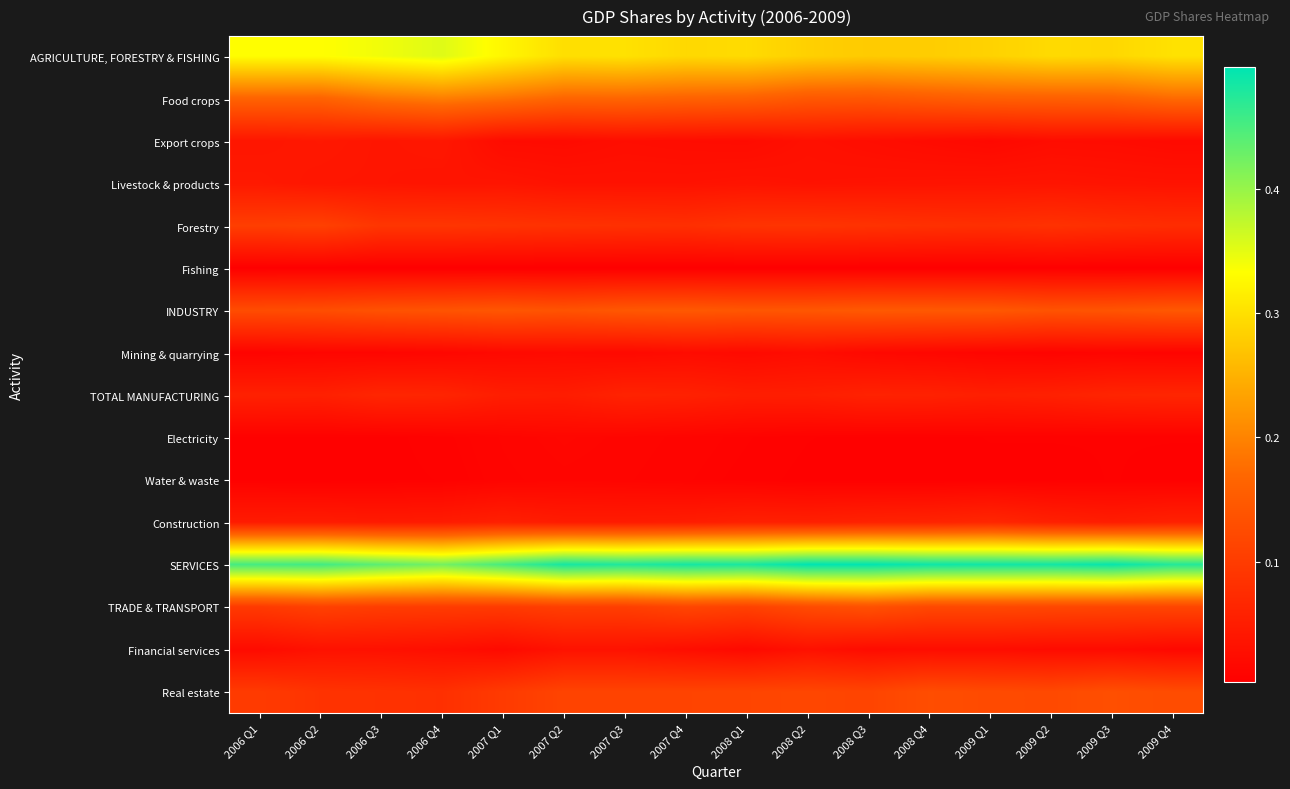

Reading left to right, list all the values displayed in this chart.

AGRICULTURE, FORESTRY & FISHING: 2006 Q1=0.3	2006 Q2=0.3	2006 Q3=0.3	2006 Q4=0.4	2007 Q1=0.3	2007 Q2=0.3	2007 Q3=0.3	2007 Q4=0.3	2008 Q1=0.3	2008 Q2=0.3	2008 Q3=0.3	2008 Q4=0.3	2009 Q1=0.3	2009 Q2=0.3	2009 Q3=0.3	2009 Q4=0.3
Food crops: 2006 Q1=0.2	2006 Q2=0.2	2006 Q3=0.2	2006 Q4=0.2	2007 Q1=0.2	2007 Q2=0.2	2007 Q3=0.2	2007 Q4=0.2	2008 Q1=0.2	2008 Q2=0.1	2008 Q3=0.1	2008 Q4=0.2	2009 Q1=0.2	2009 Q2=0.2	2009 Q3=0.2	2009 Q4=0.2
Export crops: 2006 Q1=0.0	2006 Q2=0.0	2006 Q3=0.0	2006 Q4=0.0	2007 Q1=0.0	2007 Q2=0.0	2007 Q3=0.0	2007 Q4=0.0	2008 Q1=0.0	2008 Q2=0.0	2008 Q3=0.0	2008 Q4=0.0	2009 Q1=0.0	2009 Q2=0.0	2009 Q3=0.0	2009 Q4=0.0
Livestock & products: 2006 Q1=0.0	2006 Q2=0.0	2006 Q3=0.0	2006 Q4=0.0	2007 Q1=0.0	2007 Q2=0.0	2007 Q3=0.0	2007 Q4=0.0	2008 Q1=0.0	2008 Q2=0.0	2008 Q3=0.0	2008 Q4=0.0	2009 Q1=0.0	2009 Q2=0.0	2009 Q3=0.0	2009 Q4=0.0
Forestry: 2006 Q1=0.1	2006 Q2=0.1	2006 Q3=0.1	2006 Q4=0.1	2007 Q1=0.1	2007 Q2=0.1	2007 Q3=0.1	2007 Q4=0.1	2008 Q1=0.1	2008 Q2=0.1	2008 Q3=0.1	2008 Q4=0.1	2009 Q1=0.1	2009 Q2=0.1	2009 Q3=0.1	2009 Q4=0.1
Fishing: 2006 Q1=0.0	2006 Q2=0.0	2006 Q3=0.0	2006 Q4=0.0	2007 Q1=0.0	2007 Q2=0.0	2007 Q3=0.0	2007 Q4=0.0	2008 Q1=0.0	2008 Q2=0.0	2008 Q3=0.0	2008 Q4=0.0	2009 Q1=0.0	2009 Q2=0.0	2009 Q3=0.0	2009 Q4=0.0
INDUSTRY: 2006 Q1=0.1	2006 Q2=0.1	2006 Q3=0.1	2006 Q4=0.1	2007 Q1=0.1	2007 Q2=0.1	2007 Q3=0.1	2007 Q4=0.1	2008 Q1=0.1	2008 Q2=0.1	2008 Q3=0.1	2008 Q4=0.1	2009 Q1=0.1	2009 Q2=0.1	2009 Q3=0.1	2009 Q4=0.1
Mining & quarrying: 2006 Q1=0.0	2006 Q2=0.0	2006 Q3=0.0	2006 Q4=0.0	2007 Q1=0.0	2007 Q2=0.0	2007 Q3=0.0	2007 Q4=0.0	2008 Q1=0.0	2008 Q2=0.0	2008 Q3=0.0	2008 Q4=0.0	2009 Q1=0.0	2009 Q2=0.0	2009 Q3=0.0	2009 Q4=0.0
TOTAL MANUFACTURING: 2006 Q1=0.1	2006 Q2=0.1	2006 Q3=0.1	2006 Q4=0.1	2007 Q1=0.1	2007 Q2=0.1	2007 Q3=0.1	2007 Q4=0.1	2008 Q1=0.1	2008 Q2=0.1	2008 Q3=0.1	2008 Q4=0.1	2009 Q1=0.1	2009 Q2=0.1	2009 Q3=0.1	2009 Q4=0.1
Electricity: 2006 Q1=0.0	2006 Q2=0.0	2006 Q3=0.0	2006 Q4=0.0	2007 Q1=0.0	2007 Q2=0.0	2007 Q3=0.0	2007 Q4=0.0	2008 Q1=0.0	2008 Q2=0.0	2008 Q3=0.0	2008 Q4=0.0	2009 Q1=0.0	2009 Q2=0.0	2009 Q3=0.0	2009 Q4=0.0
Water & waste: 2006 Q1=0.0	2006 Q2=0.0	2006 Q3=0.0	2006 Q4=0.0	2007 Q1=0.0	2007 Q2=0.0	2007 Q3=0.0	2007 Q4=0.0	2008 Q1=0.0	2008 Q2=0.0	2008 Q3=0.0	2008 Q4=0.0	2009 Q1=0.0	2009 Q2=0.0	2009 Q3=0.0	2009 Q4=0.0
Construction: 2006 Q1=0.0	2006 Q2=0.0	2006 Q3=0.0	2006 Q4=0.0	2007 Q1=0.1	2007 Q2=0.0	2007 Q3=0.0	2007 Q4=0.1	2008 Q1=0.1	2008 Q2=0.1	2008 Q3=0.1	2008 Q4=0.1	2009 Q1=0.1	2009 Q2=0.1	2009 Q3=0.1	2009 Q4=0.1
SERVICES: 2006 Q1=0.5	2006 Q2=0.5	2006 Q3=0.4	2006 Q4=0.4	2007 Q1=0.5	2007 Q2=0.5	2007 Q3=0.5	2007 Q4=0.5	2008 Q1=0.5	2008 Q2=0.5	2008 Q3=0.5	2008 Q4=0.5	2009 Q1=0.5	2009 Q2=0.5	2009 Q3=0.5	2009 Q4=0.5
TRADE & TRANSPORT: 2006 Q1=0.1	2006 Q2=0.1	2006 Q3=0.1	2006 Q4=0.1	2007 Q1=0.1	2007 Q2=0.1	2007 Q3=0.1	2007 Q4=0.1	2008 Q1=0.1	2008 Q2=0.1	2008 Q3=0.1	2008 Q4=0.1	2009 Q1=0.1	2009 Q2=0.1	2009 Q3=0.1	2009 Q4=0.1
Financial services: 2006 Q1=0.0	2006 Q2=0.0	2006 Q3=0.0	2006 Q4=0.0	2007 Q1=0.0	2007 Q2=0.0	2007 Q3=0.0	2007 Q4=0.0	2008 Q1=0.0	2008 Q2=0.0	2008 Q3=0.0	2008 Q4=0.0	2009 Q1=0.0	2009 Q2=0.0	2009 Q3=0.0	2009 Q4=0.0
Real estate: 2006 Q1=0.1	2006 Q2=0.1	2006 Q3=0.1	2006 Q4=0.1	2007 Q1=0.1	2007 Q2=0.1	2007 Q3=0.1	2007 Q4=0.1	2008 Q1=0.1	2008 Q2=0.1	2008 Q3=0.1	2008 Q4=0.1	2009 Q1=0.1	2009 Q2=0.1	2009 Q3=0.1	2009 Q4=0.1